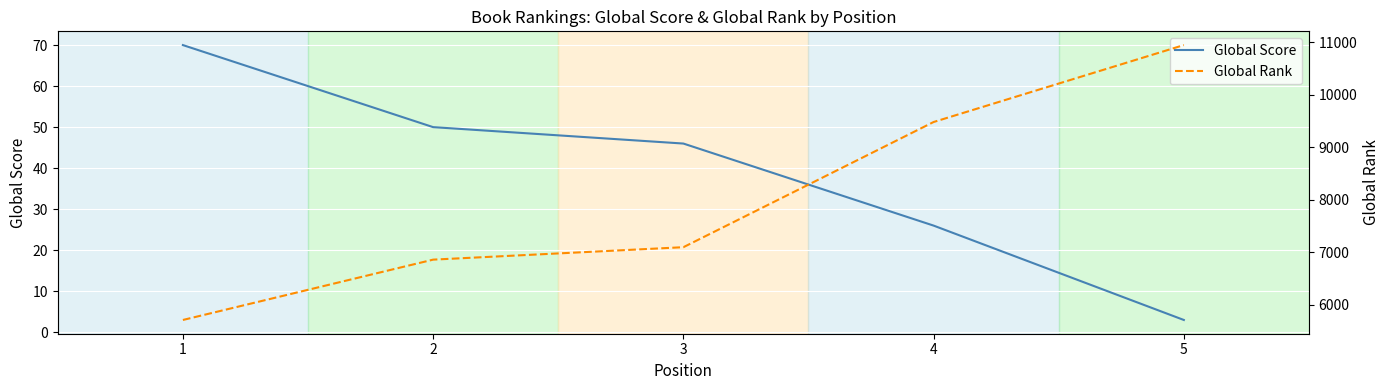

What is the lowest value of the Global Rank series?

5711